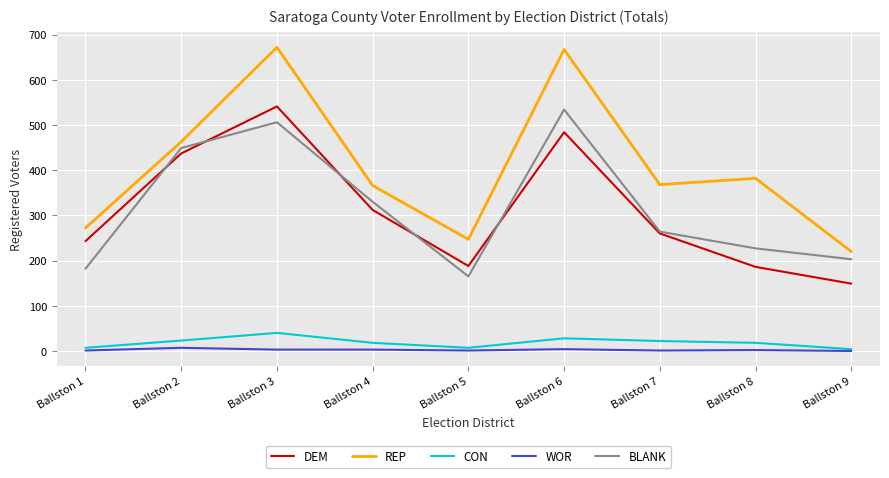

At which category does CON reach its first local peak?

Ballston 3